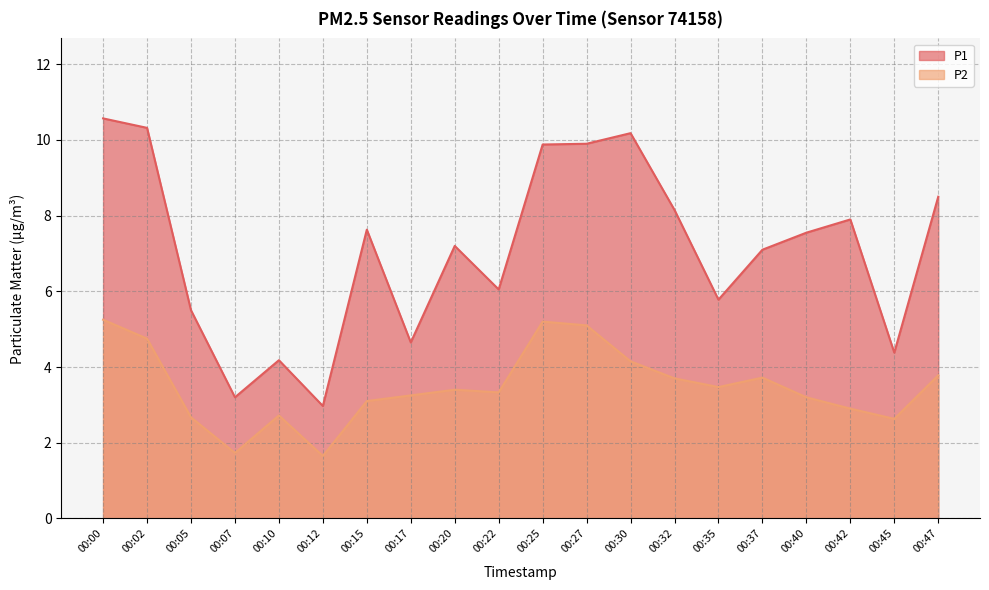

Which category has the lowest value in the P2 series?

00:12